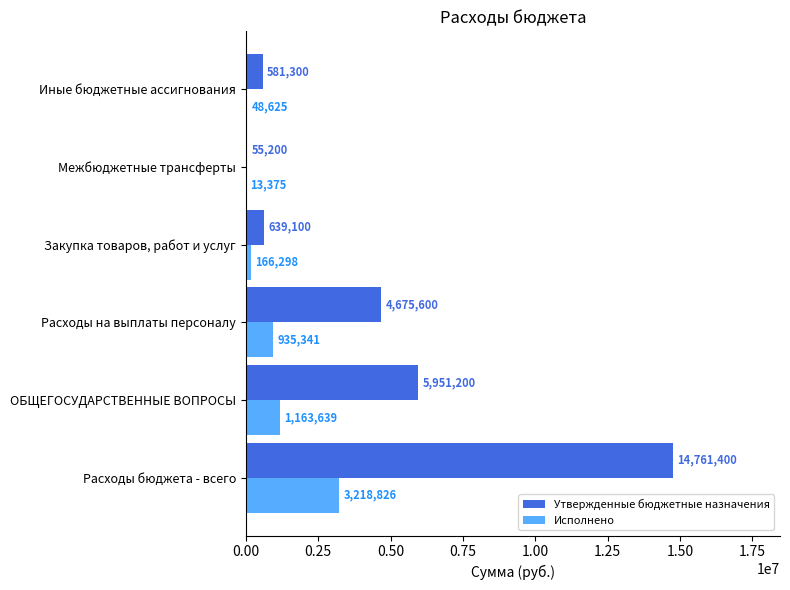

True or false: Утвержденные бюджетные назначения has a value of 7446868.7 at Расходы на выплаты персоналу.

False